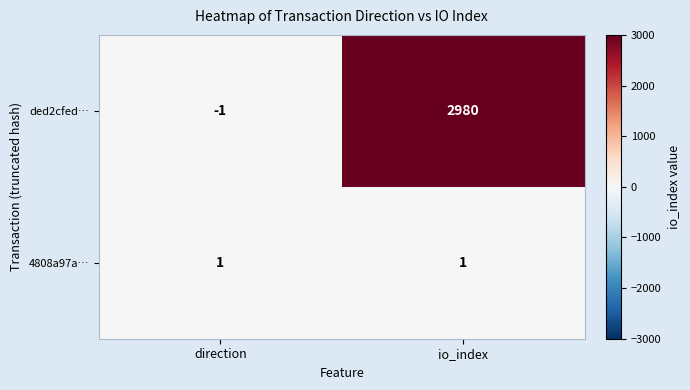

What is the sum of the ded2cfed… values at direction and io_index?

2979